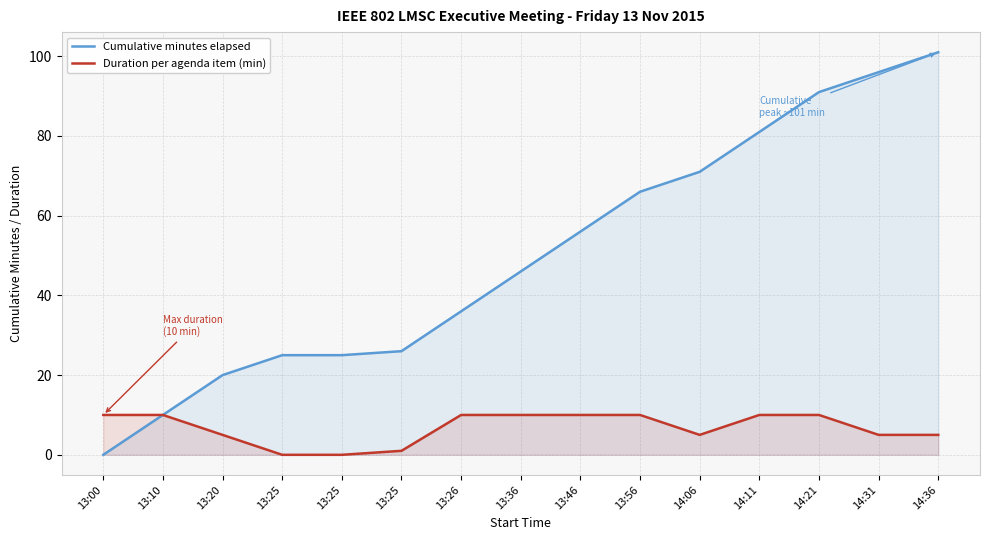

What is the spread (max minus min) of values at 14:11?

71